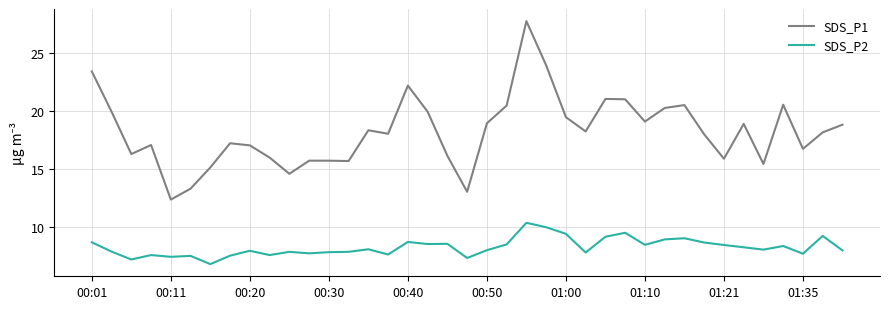

What is the minimum value for SDS_P2?

6.8